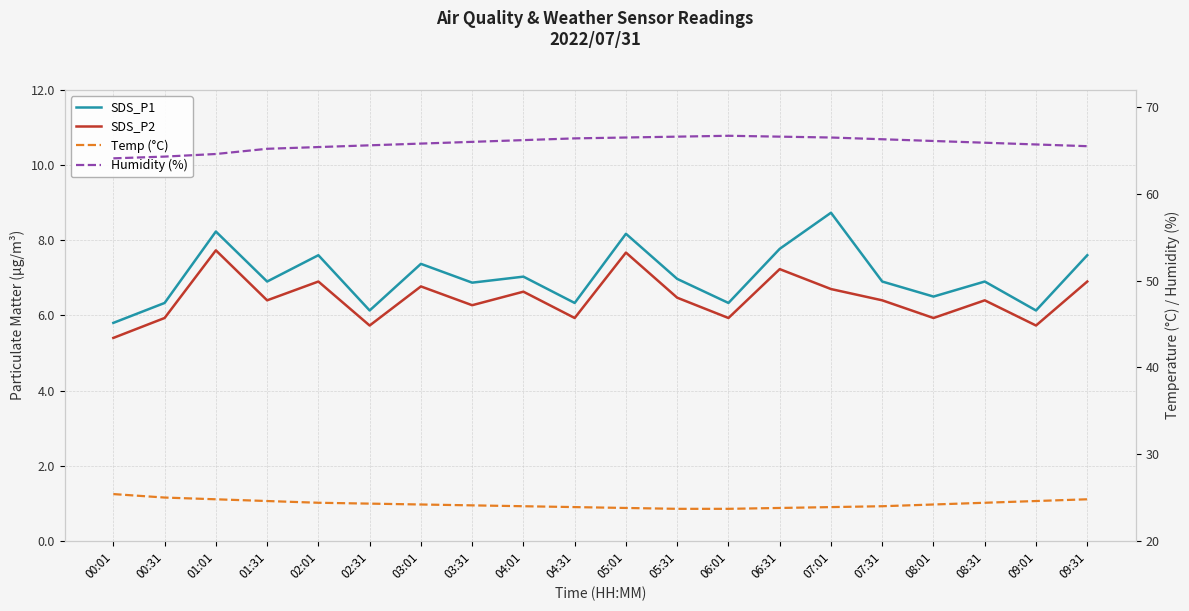

Does the chart have visible grid lines?

Yes